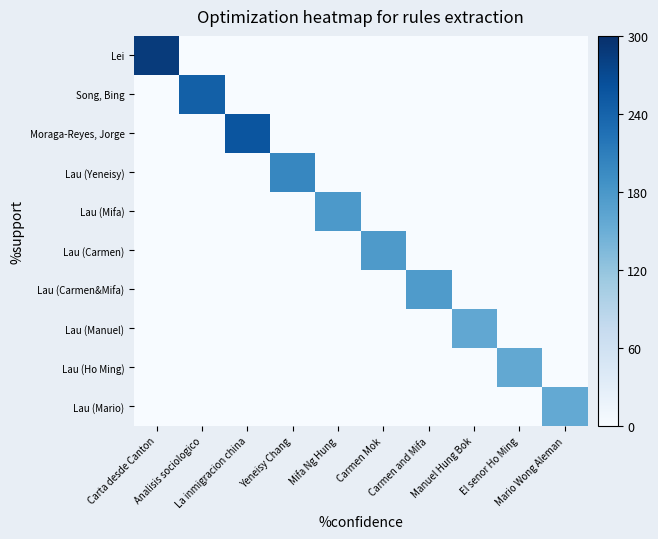

Which series has the largest total across all categories?

Lei